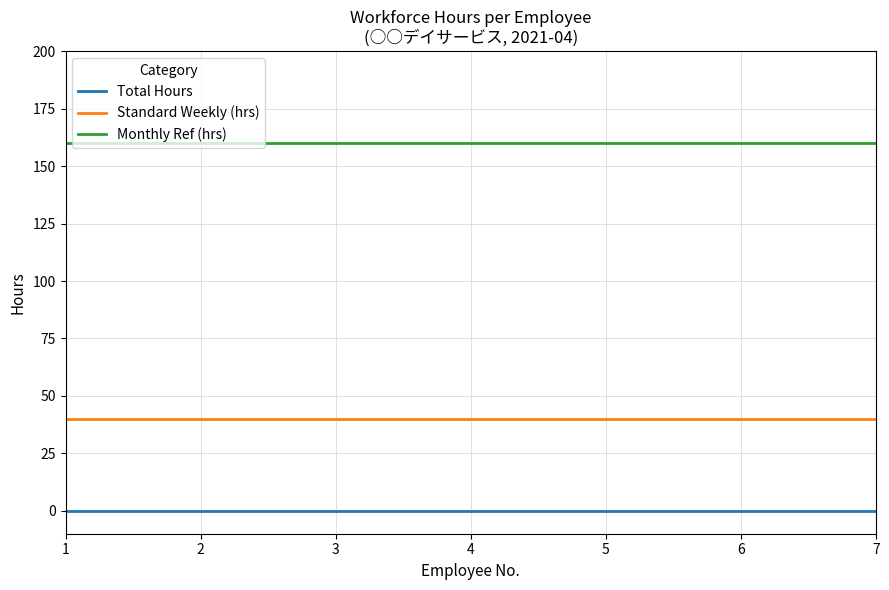

What is the spread (max minus min) of values at 7?

160